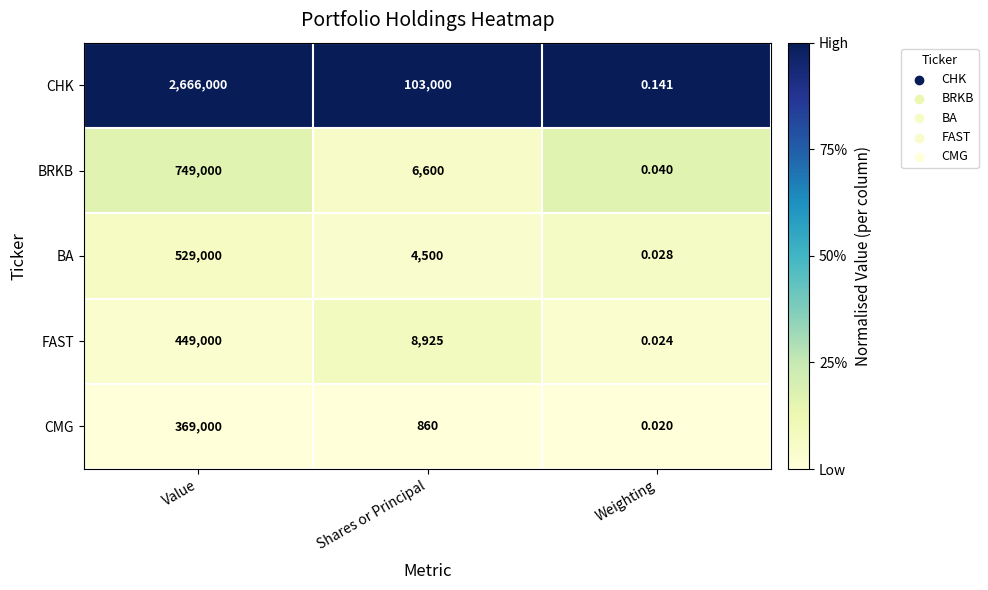

At which label does CMG reach its peak?

Value